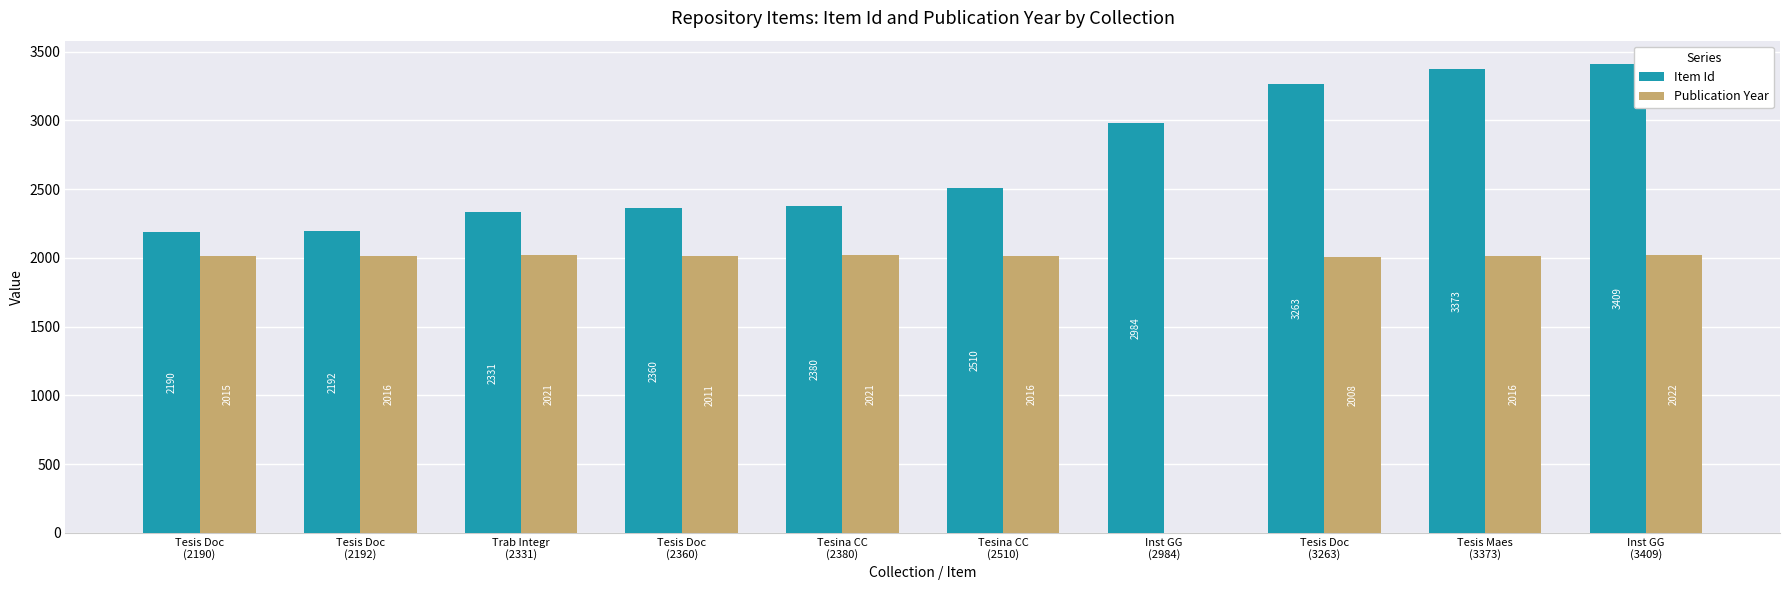

Does the chart contain stacked bars?

No